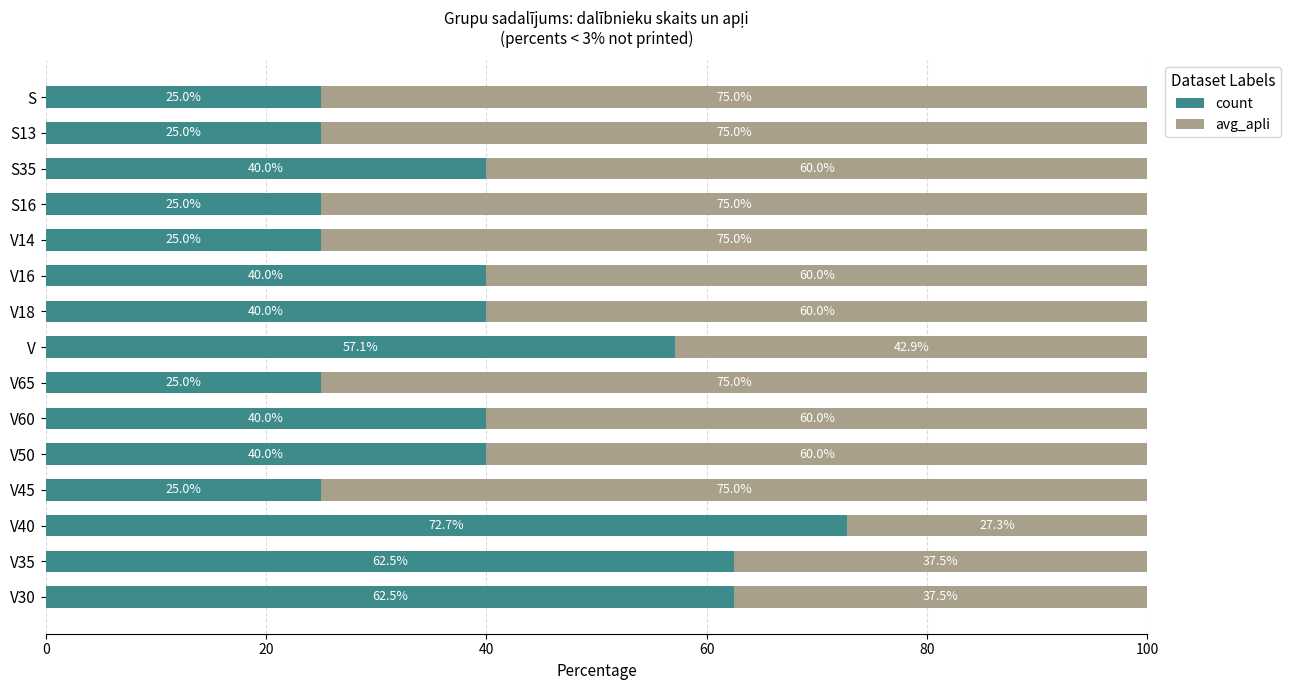

The value of count at S35 is 40.0. True or false?

True